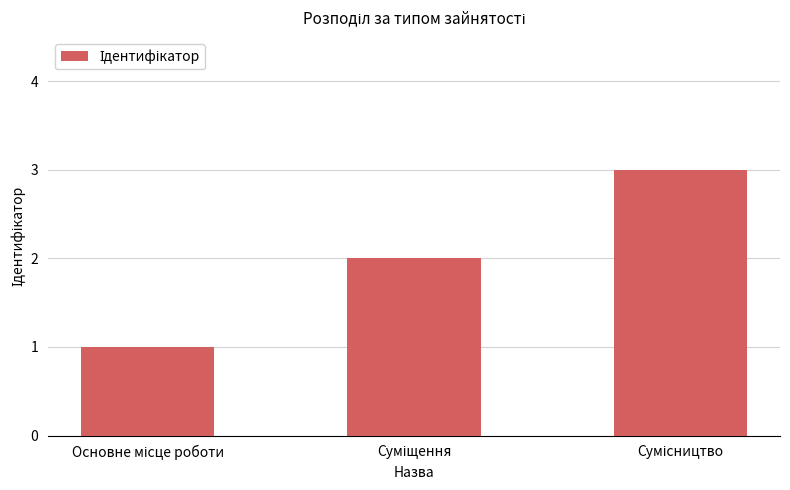

What is the smallest value displayed?

1